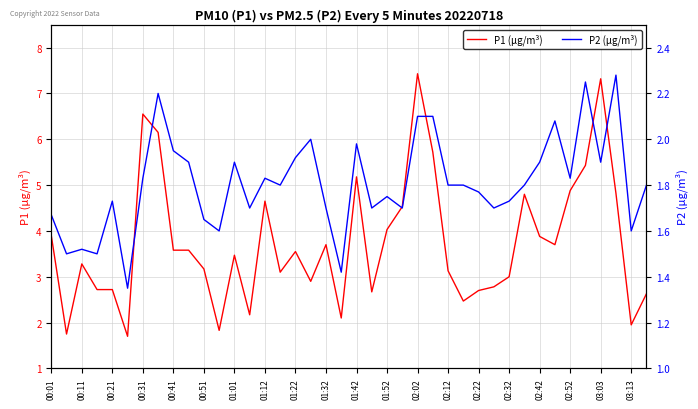

What is the value of the P1 (µg/m³) point at the 38th from the left?

4.8